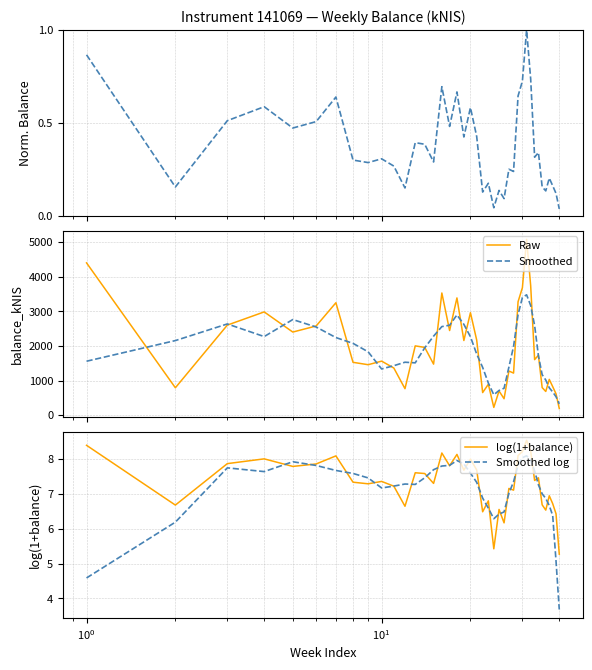

What is the difference between the maximum and second lowest values in the Raw series?

4857.9